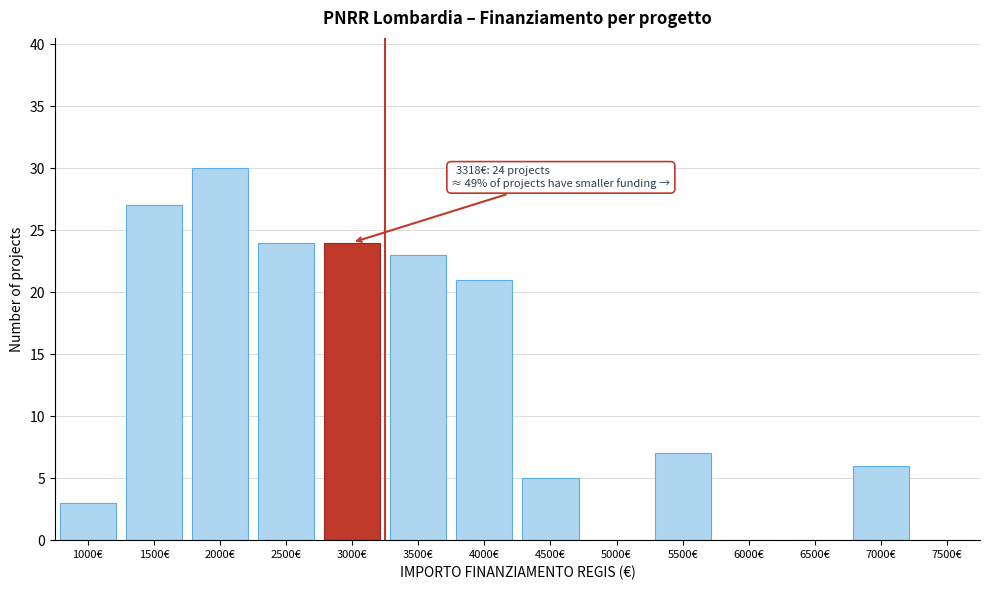

Reading left to right, extract all data points from this chart.

1000€=3	1500€=27	2000€=30	2500€=24	3000€=24	3500€=23	4000€=21	4500€=5	5000€=0	5500€=7	6000€=0	6500€=0	7000€=6	7500€=0